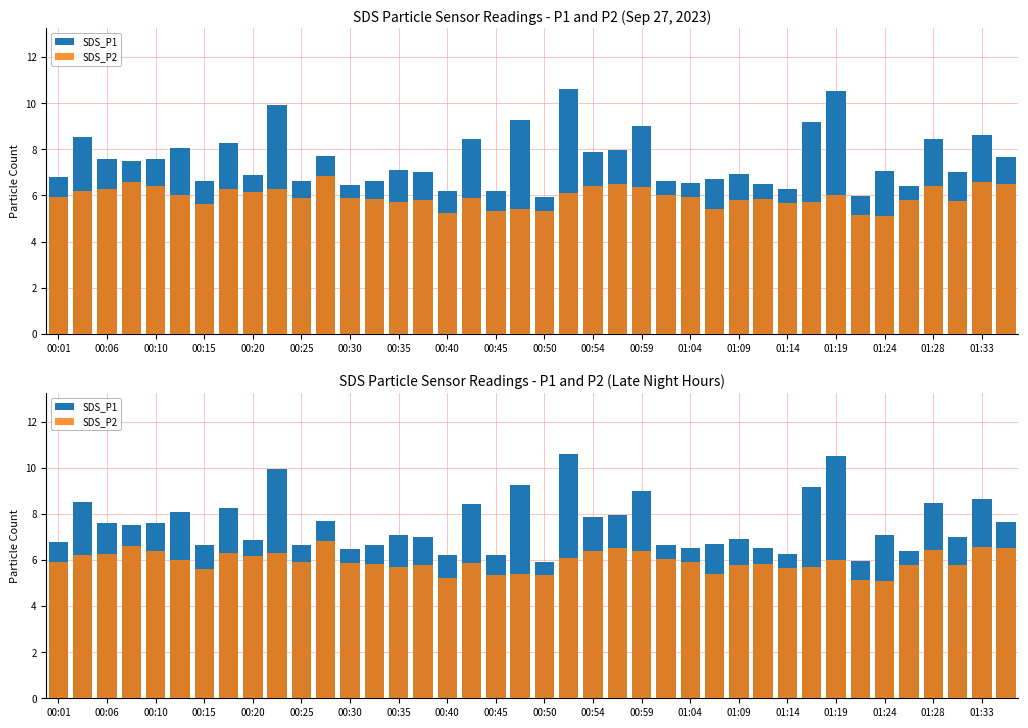

What is the difference between the second highest and second lowest values in the SDS_P2 series?

1.5